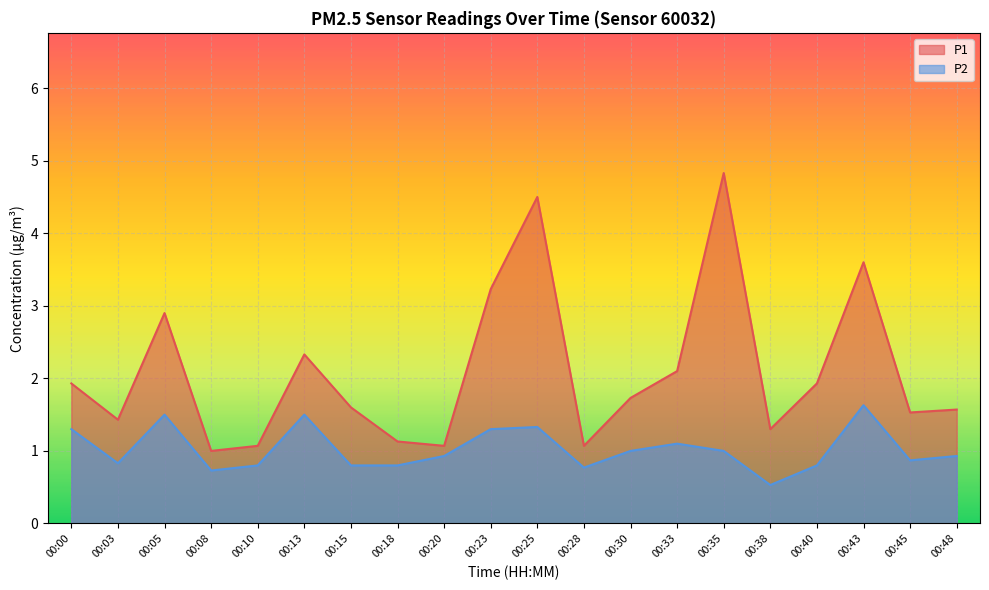

What is the sum of the P2 values at 00:10 and 00:08?

1.5